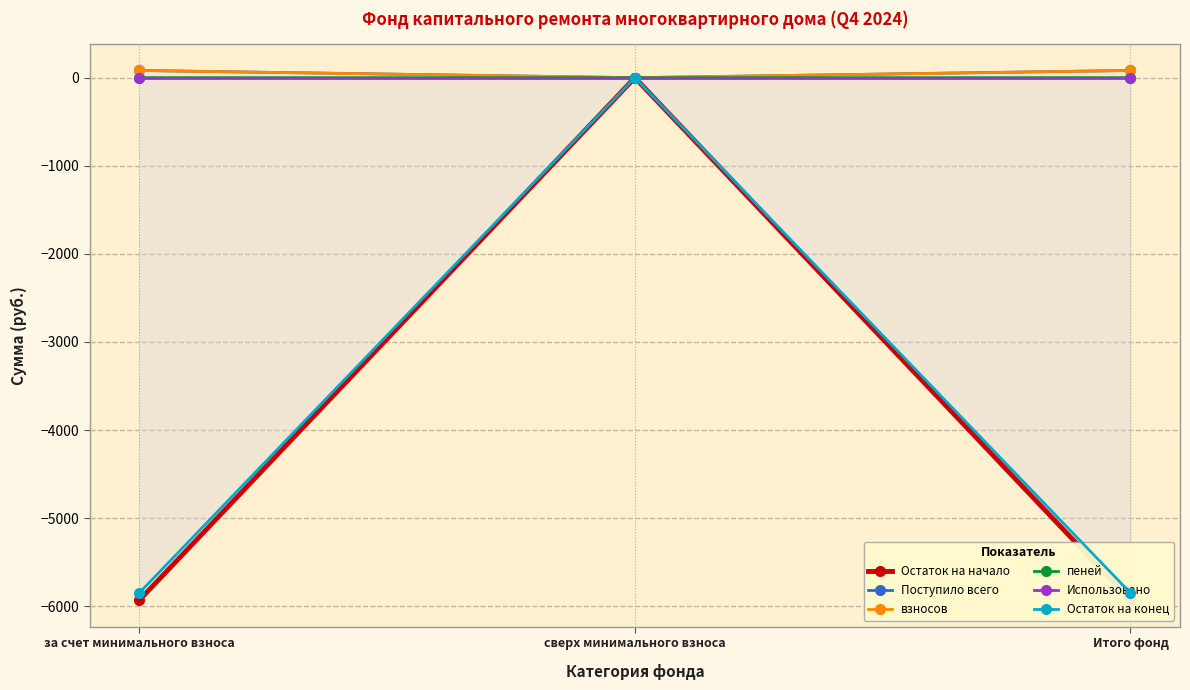

What is the total value across all series at Итого фонд?

-11616.7